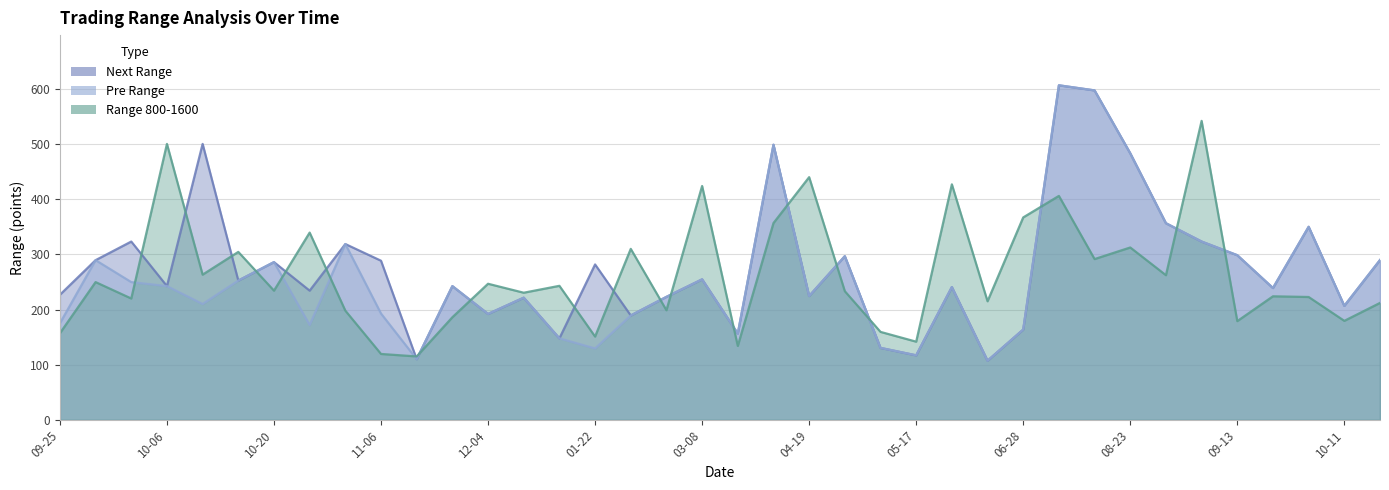

What are all the series names shown in the legend?

Next Range, Pre Range, Range 800-1600